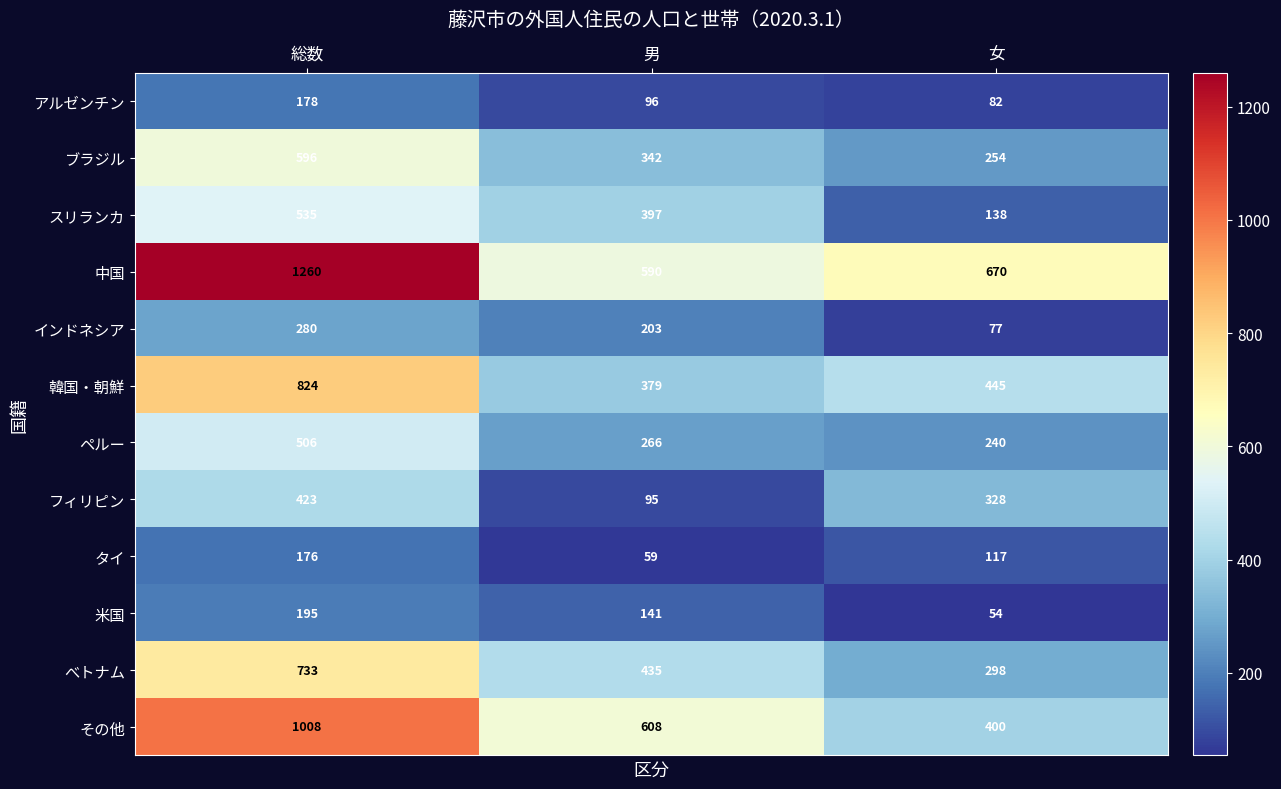

How many data points in その他 are less than 608?

1